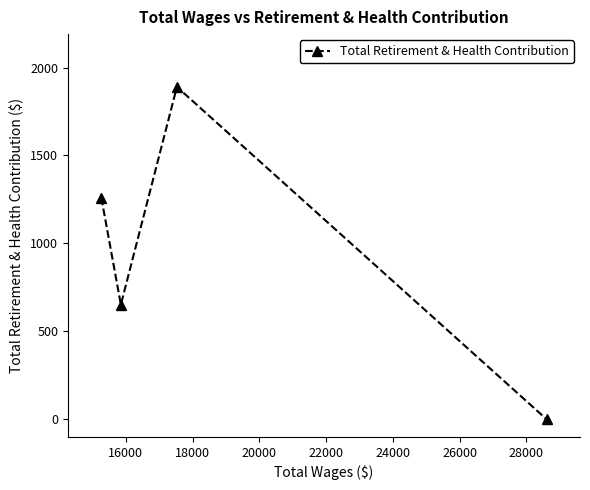

What is the difference between the maximum and second lowest values?

1238